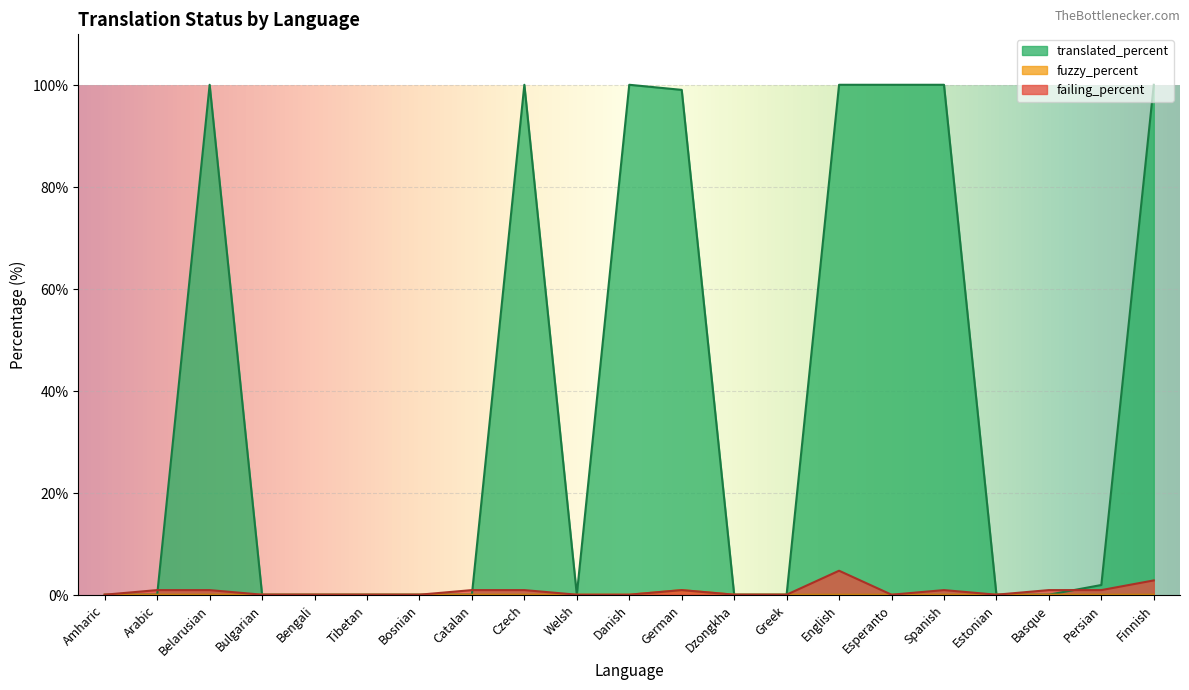

At which label does fuzzy_percent reach its peak?

German